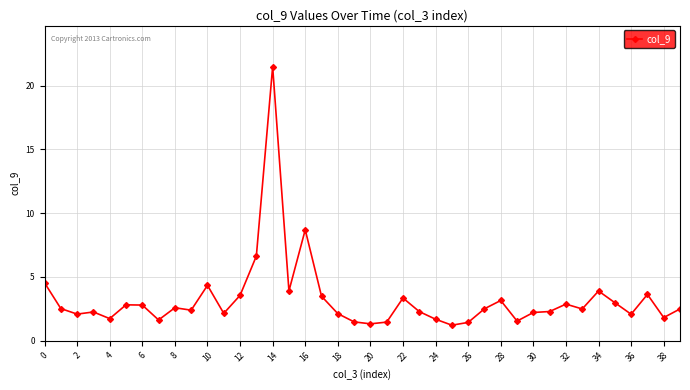

What is the value of the 19th point from the left?

2.1